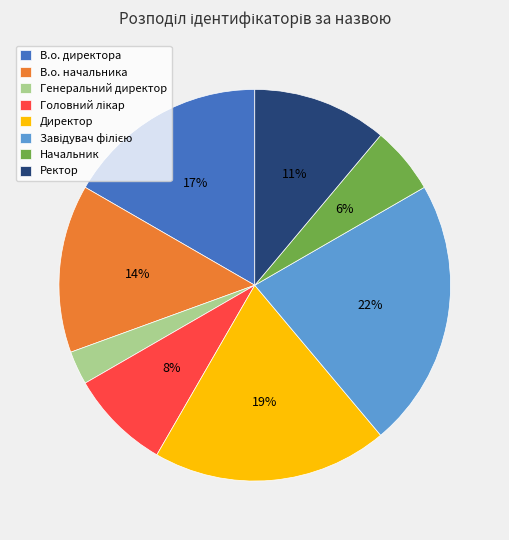

What is the smallest slice in the pie chart?

Генеральний директор